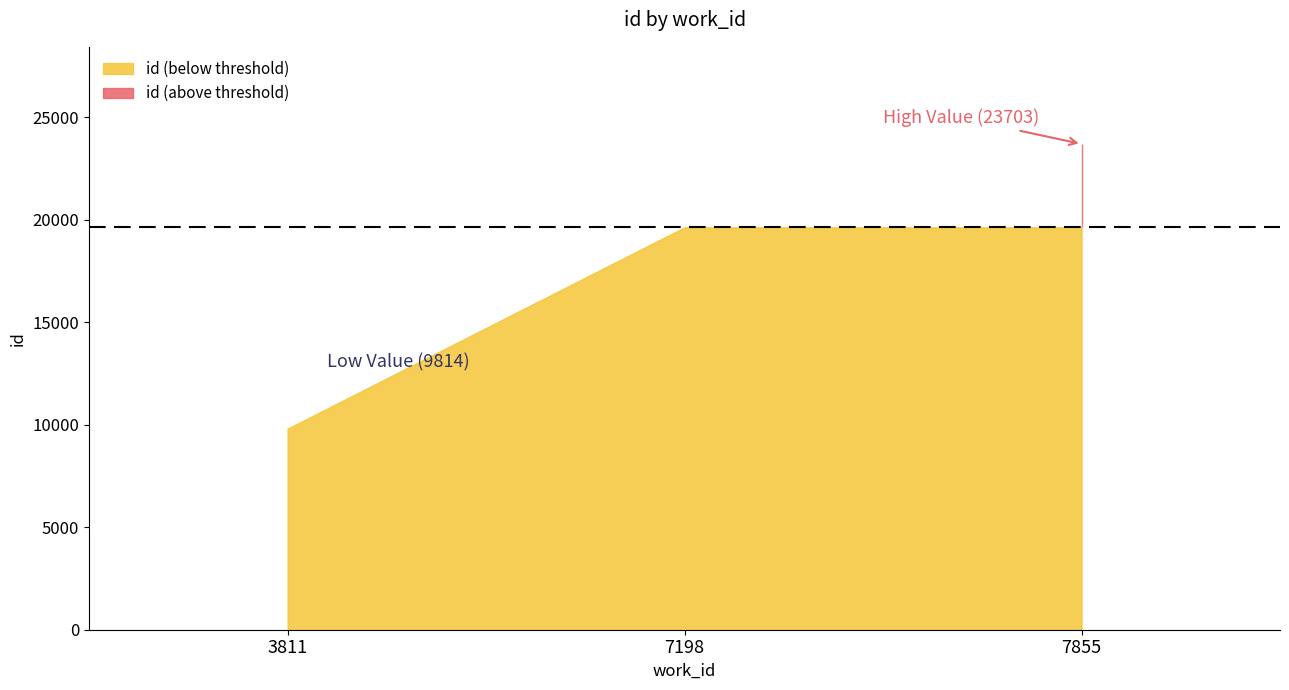

What is the difference between the maximum and minimum values?

13889